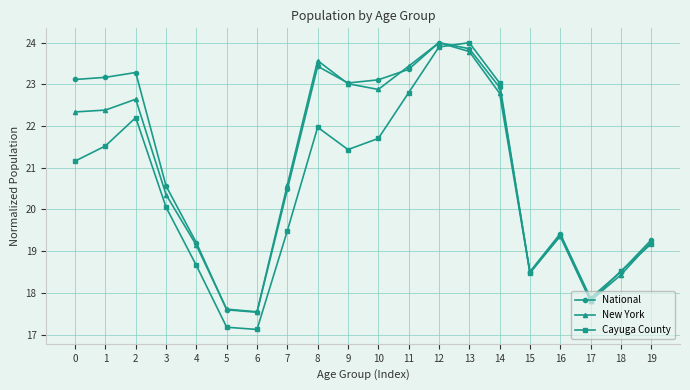

Rank the series at 10 from highest to lowest value.

National, New York, Cayuga County